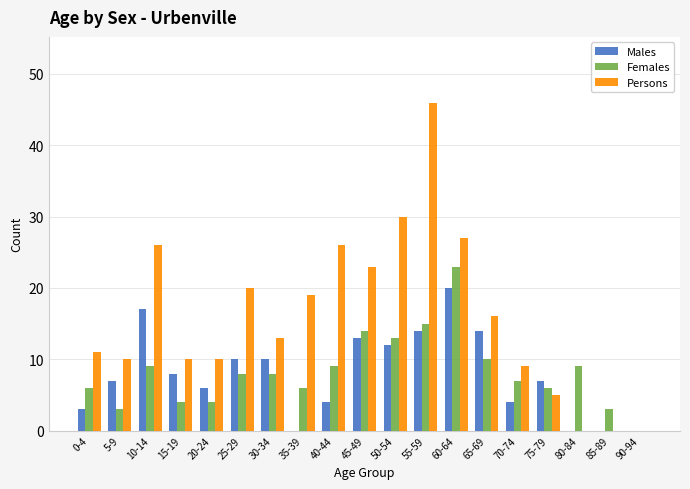

Between 50-54 and 70-74, which series saw the biggest shift?

Persons